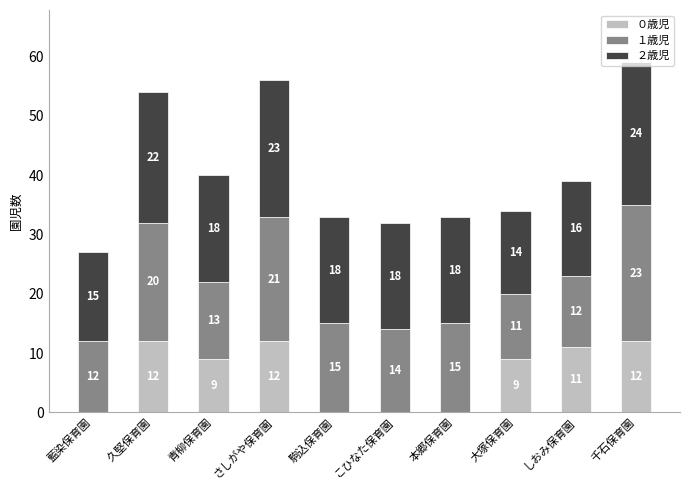

True or false: ０歳児 has a value of 6 at 大塚保育園.

False